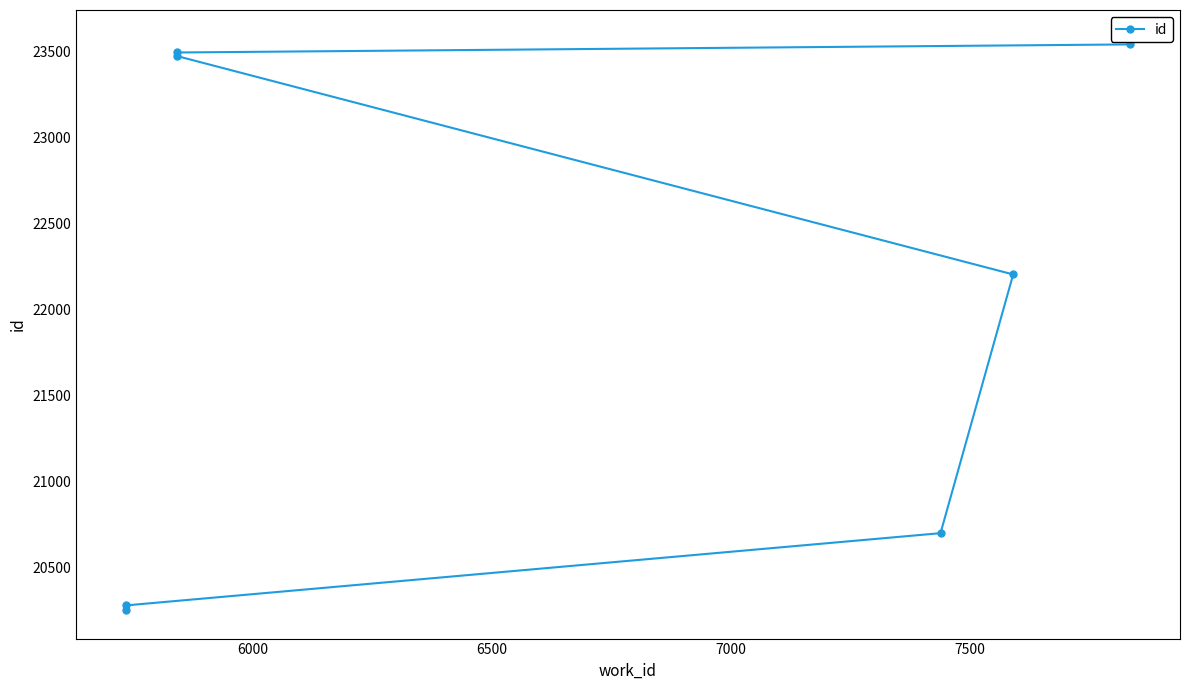

The value at 6500 is 36664. True or false?

False